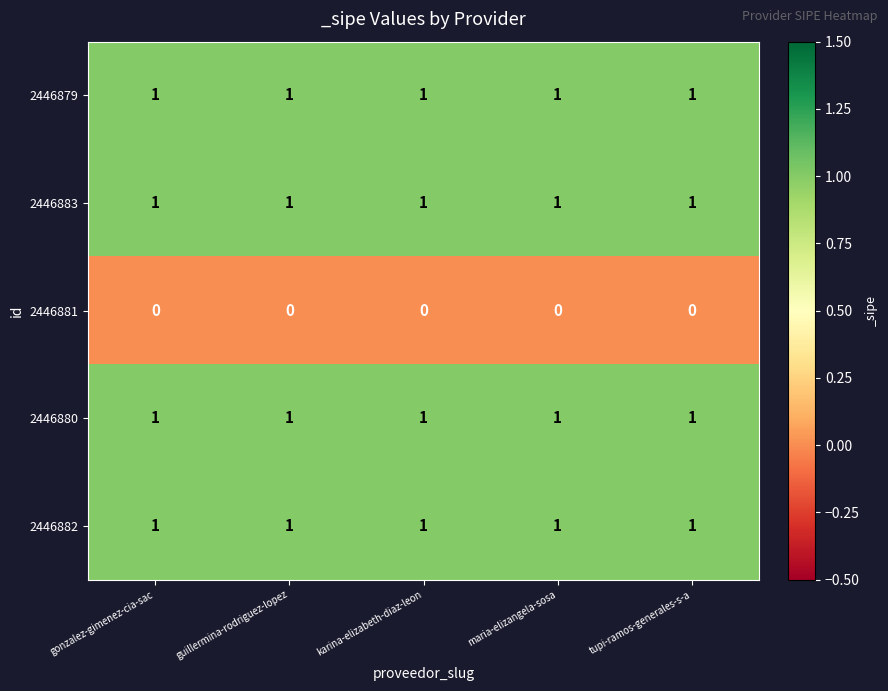

What is the total value across all series at guillermina-rodriguez-lopez?

4